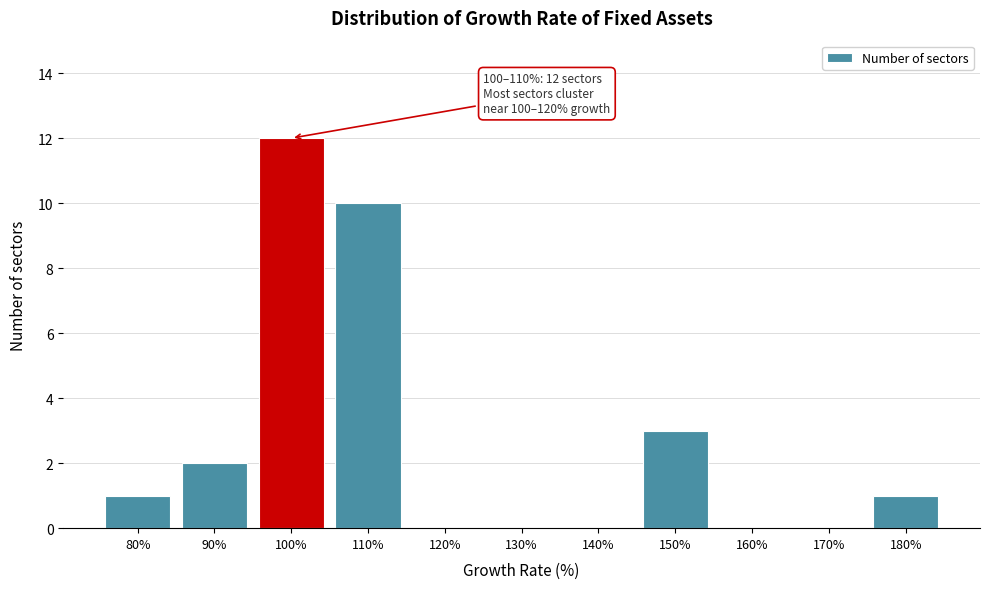

Reading right to left, extract all data points from this chart.

180%=1	170%=0	160%=0	150%=3	140%=0	130%=0	120%=0	110%=10	100%=12	90%=2	80%=1